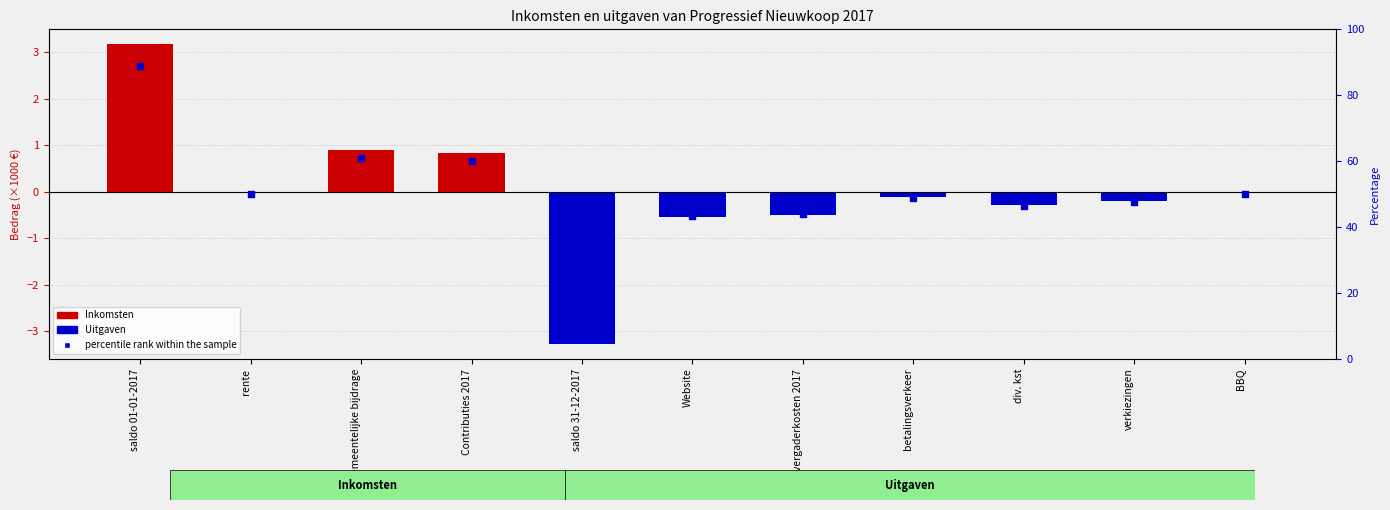

Between Website and vergaderkosten 2017, which is larger?

vergaderkosten 2017